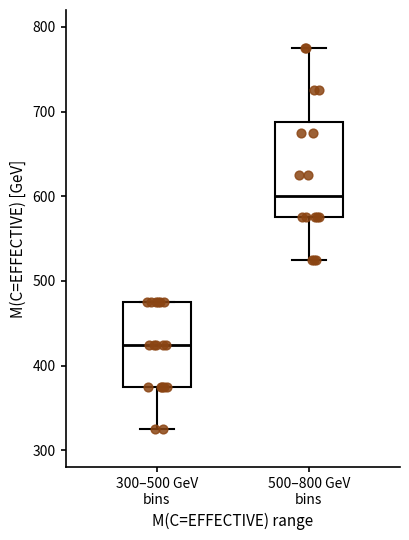

Which box's median line is the lowest?

300–500 GeV bins